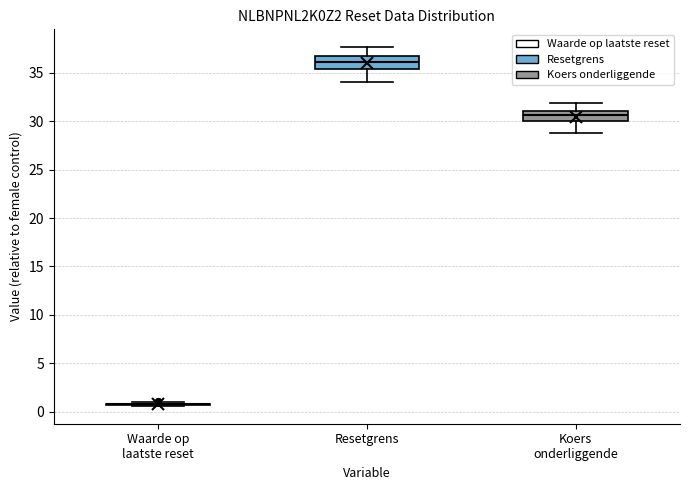

Reading left to right, transcribe this box plot: for each box, give where its median line is, the range the box spans, and where its two whiskers end, as read against the y-axis. The values are not printed on the chart, so give them approximately, as read against the axis.

Waarde op laatste reset: box collapsed to a line at 1.0, whiskers 0.5 to 1.0
Resetgrens: median 36.0, box 35.5 to 36.5, whiskers 34.0 to 37.5
Koers onderliggende: median 30.5, box 30.0 to 31.0, whiskers 29.0 to 32.0